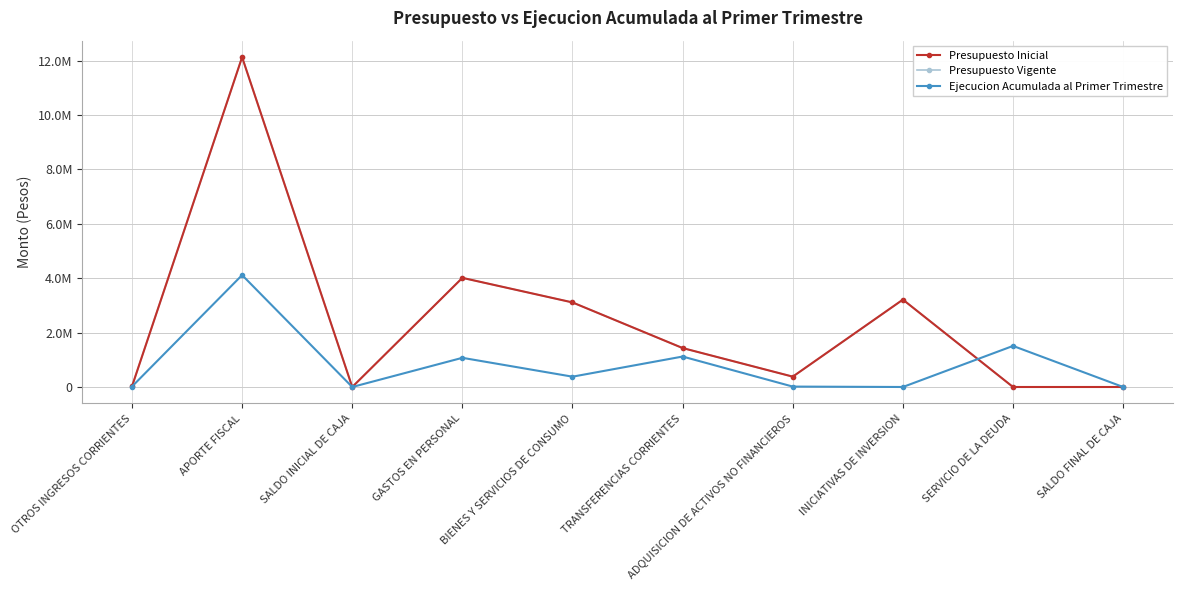

What position from the right is APORTE FISCAL?

9